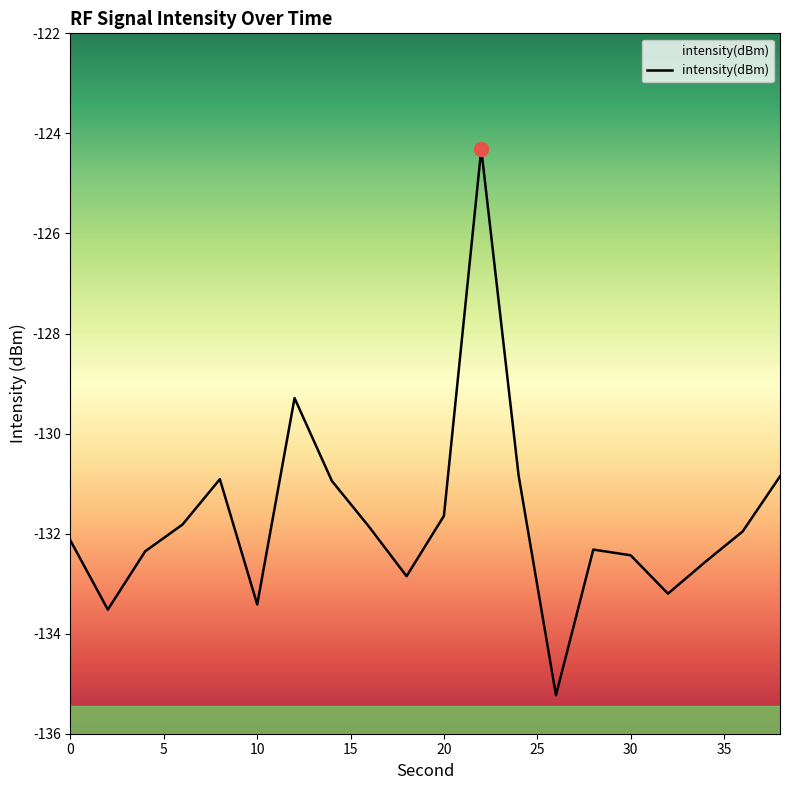

True or false: the data has more than 2 interior local peaks.

True